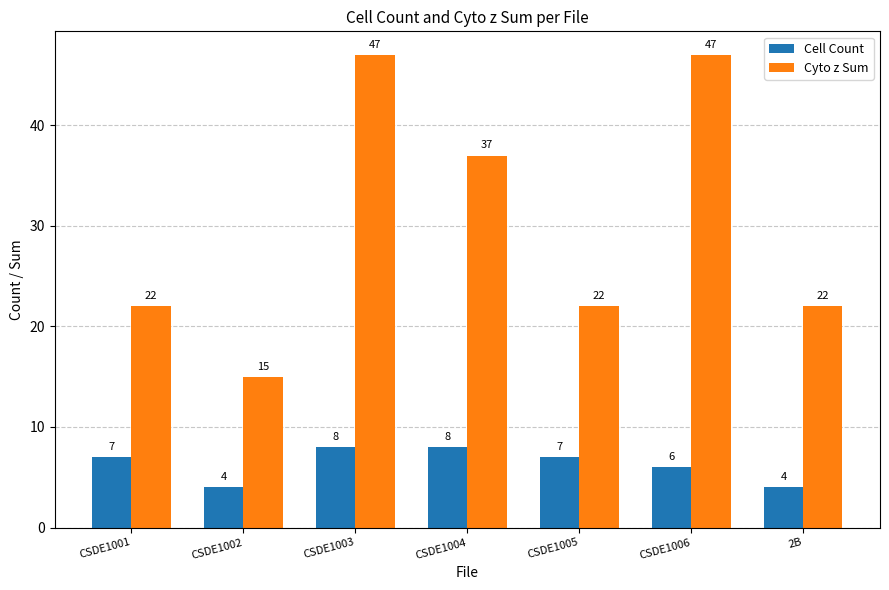

What is the label of the 7th bar from the left?

2B